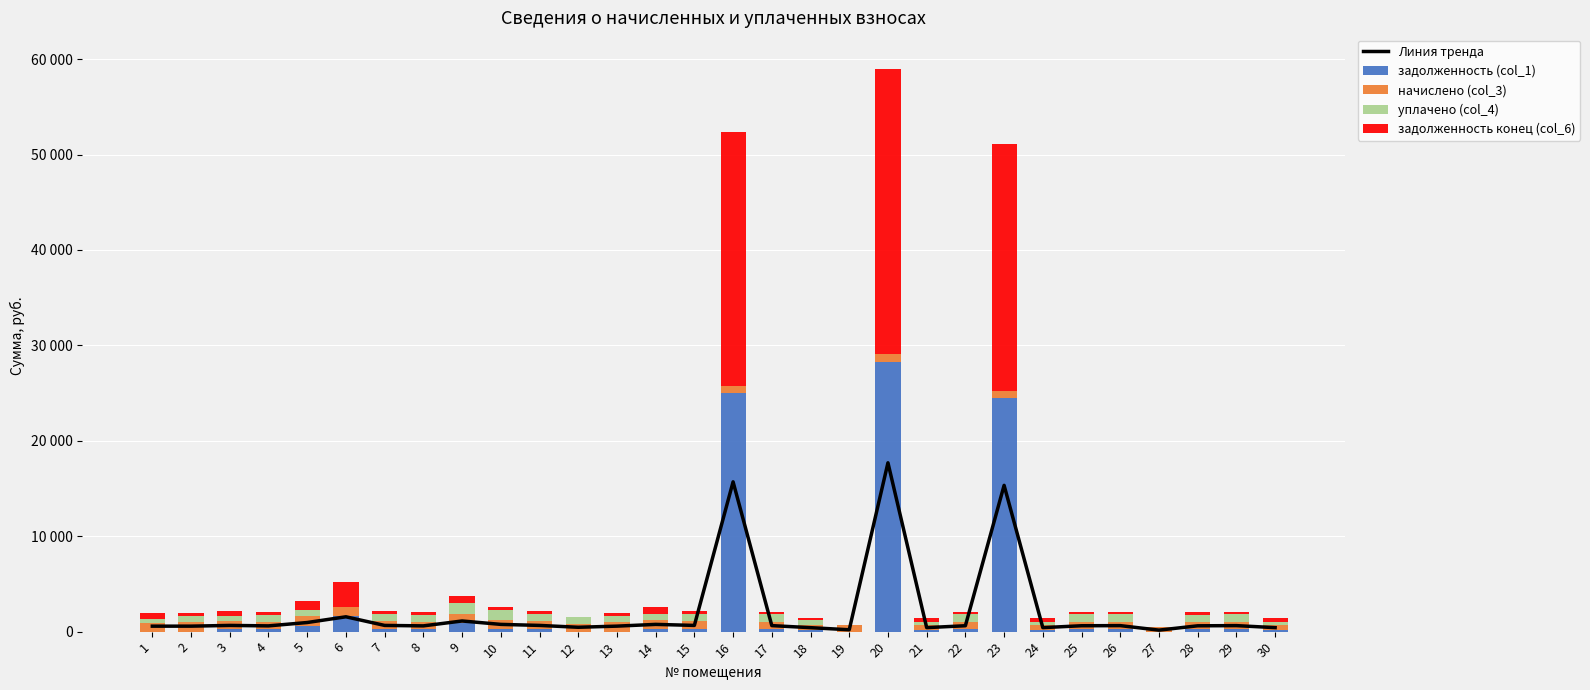

What is the lowest value of the начислено (col_3) series?

519.9